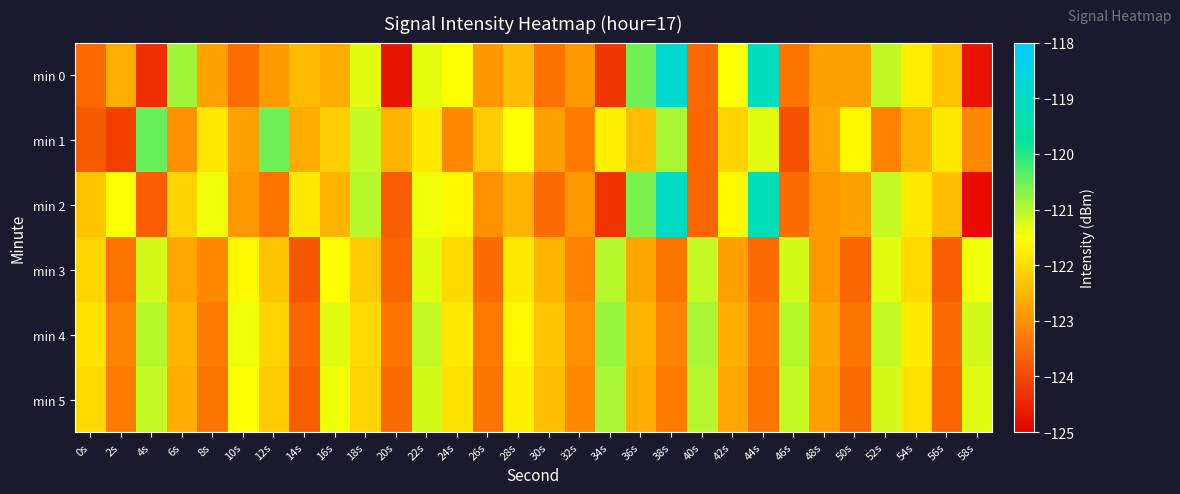

How many series are shown in this chart?

6